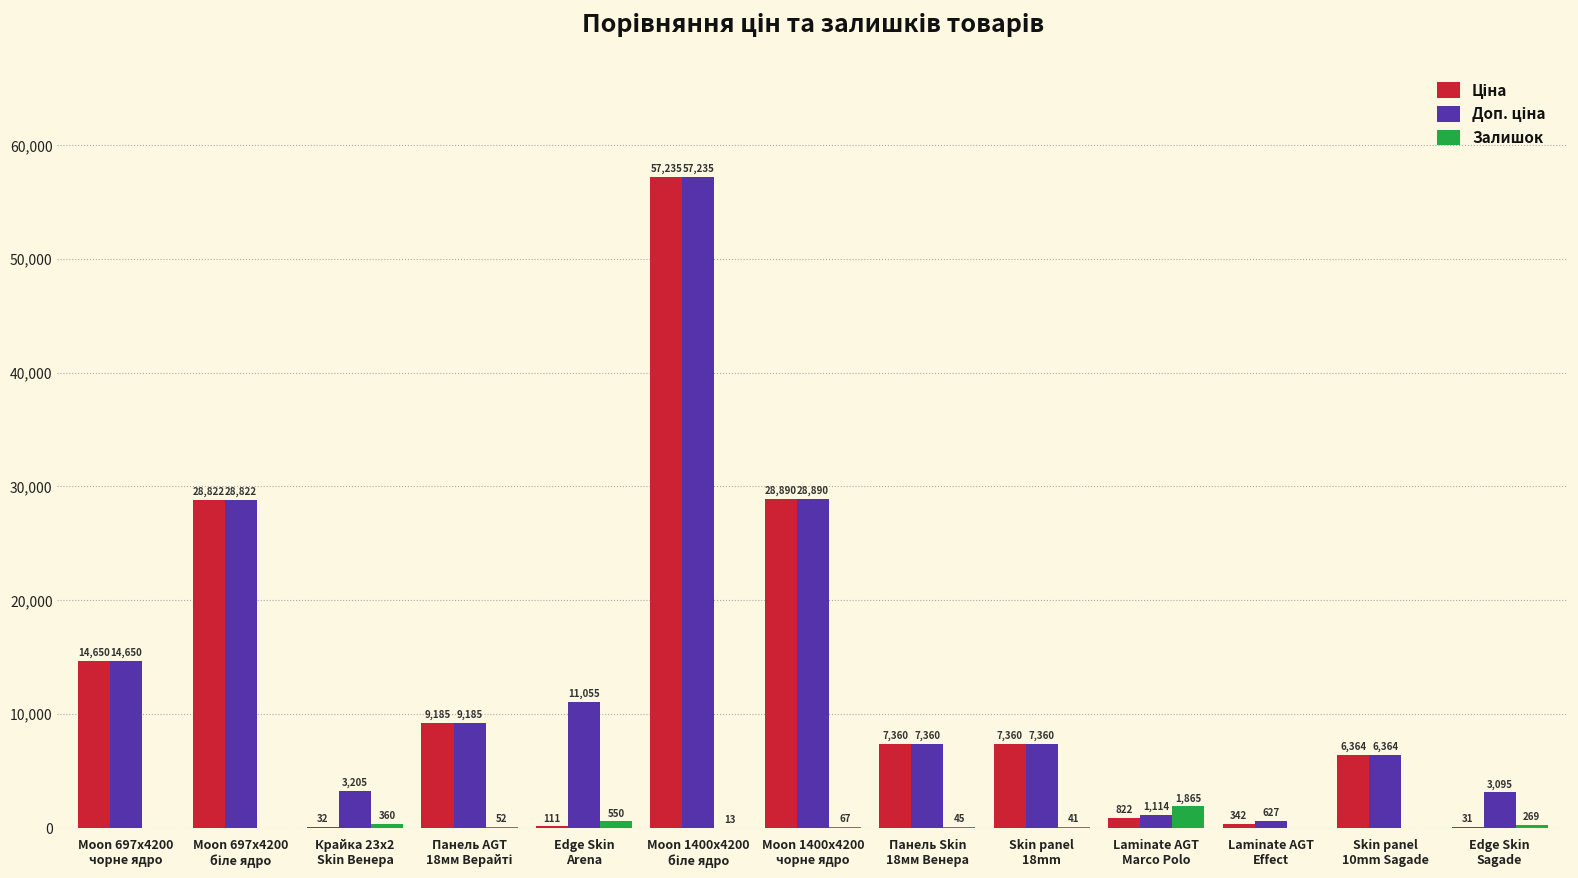

What is the sum of all Залишок values?

3262.0